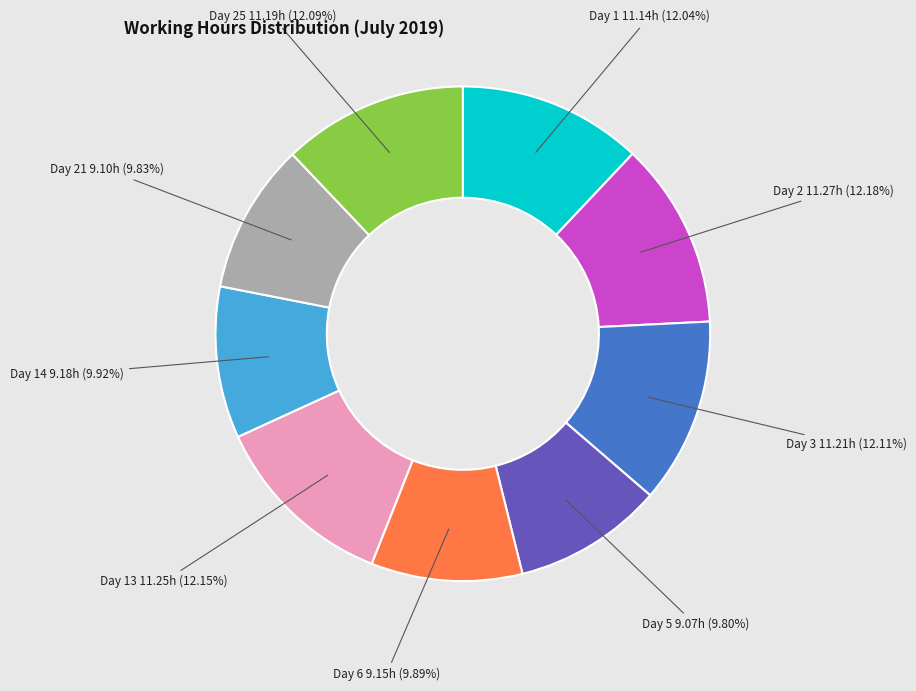

To the nearest percent, what is the combined percentage of Day 1 and Day 14?

22%